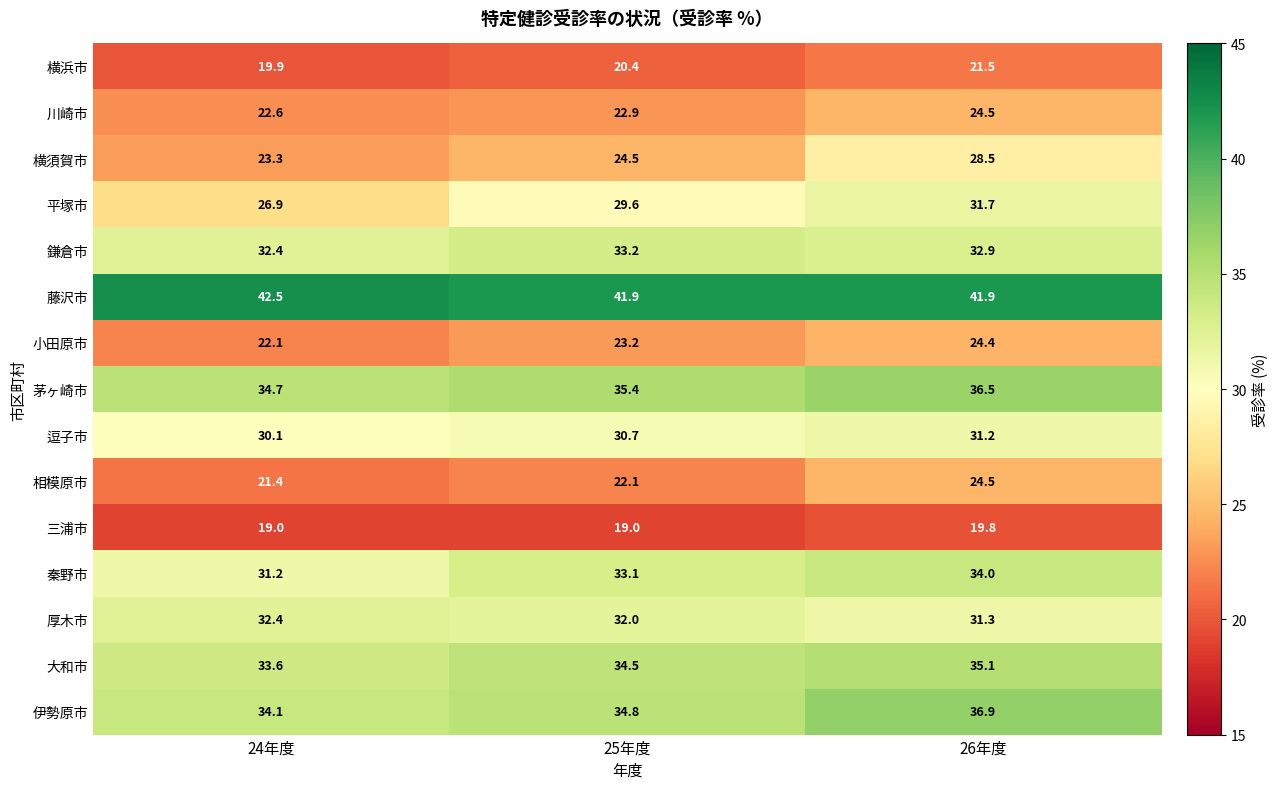

List the labels in order of 川崎市 value, smallest first.

24年度, 25年度, 26年度